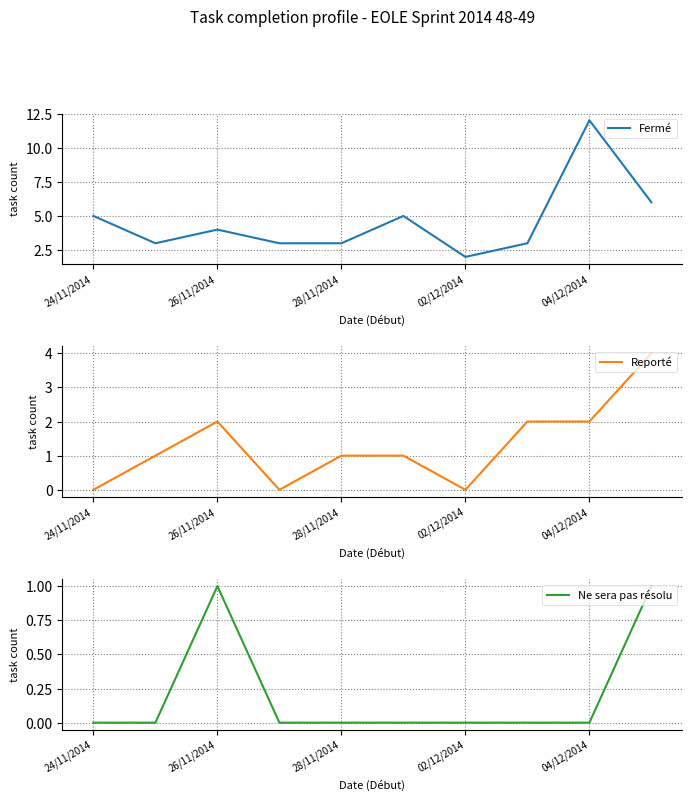

Which series changed the most between 28/11/2014 and 04/12/2014?

Fermé